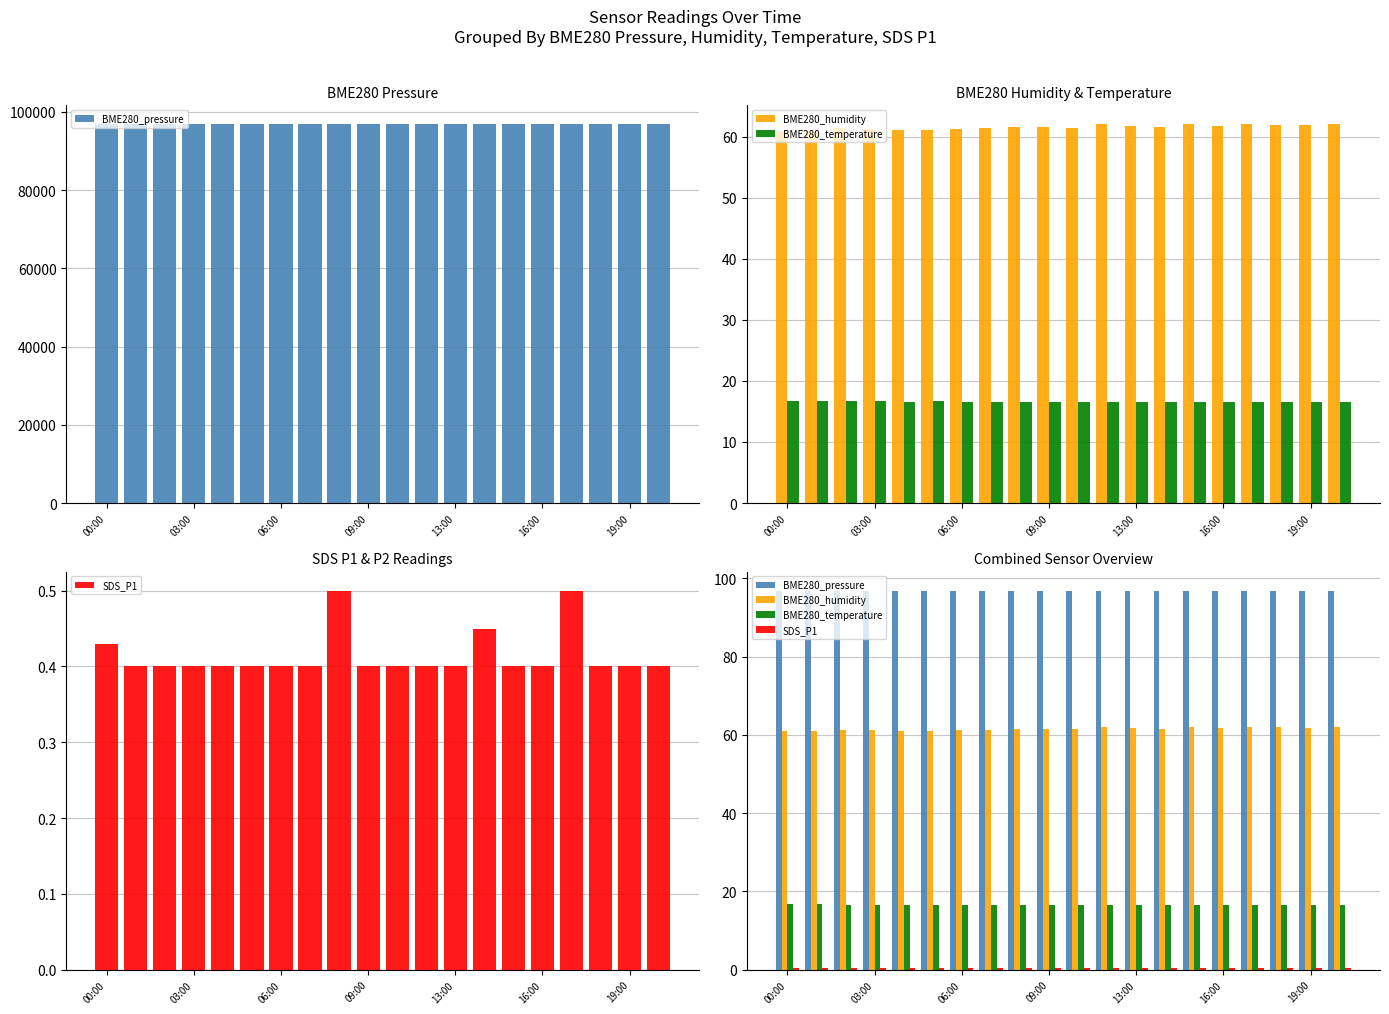

What are all the series names shown in the legend?

BME280_pressure, BME280_humidity, BME280_temperature, SDS_P1